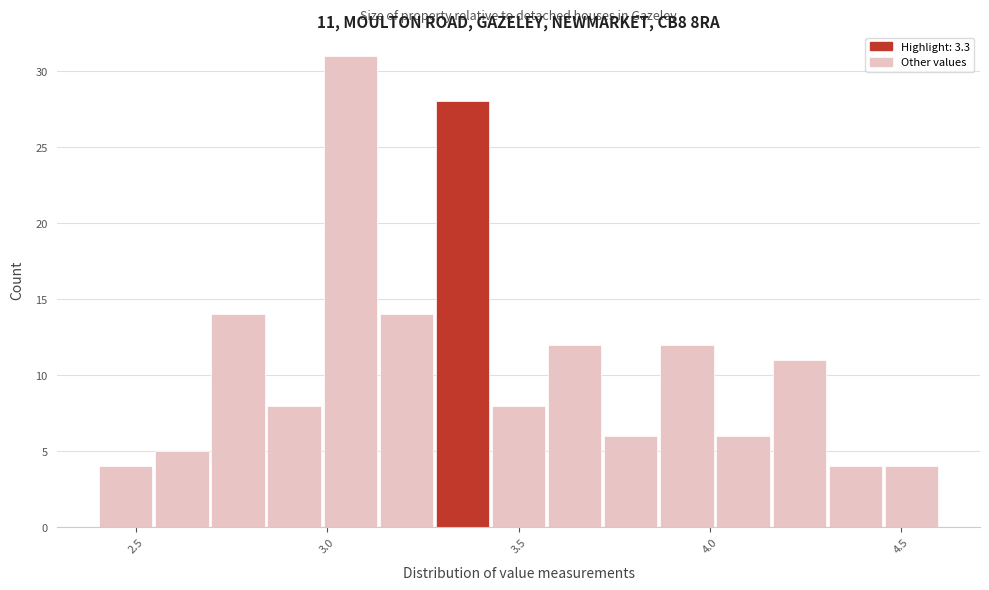

Around what value on the x-axis is the tallest bar? Give the approximate position of its centre, as read against the axis.

3.05